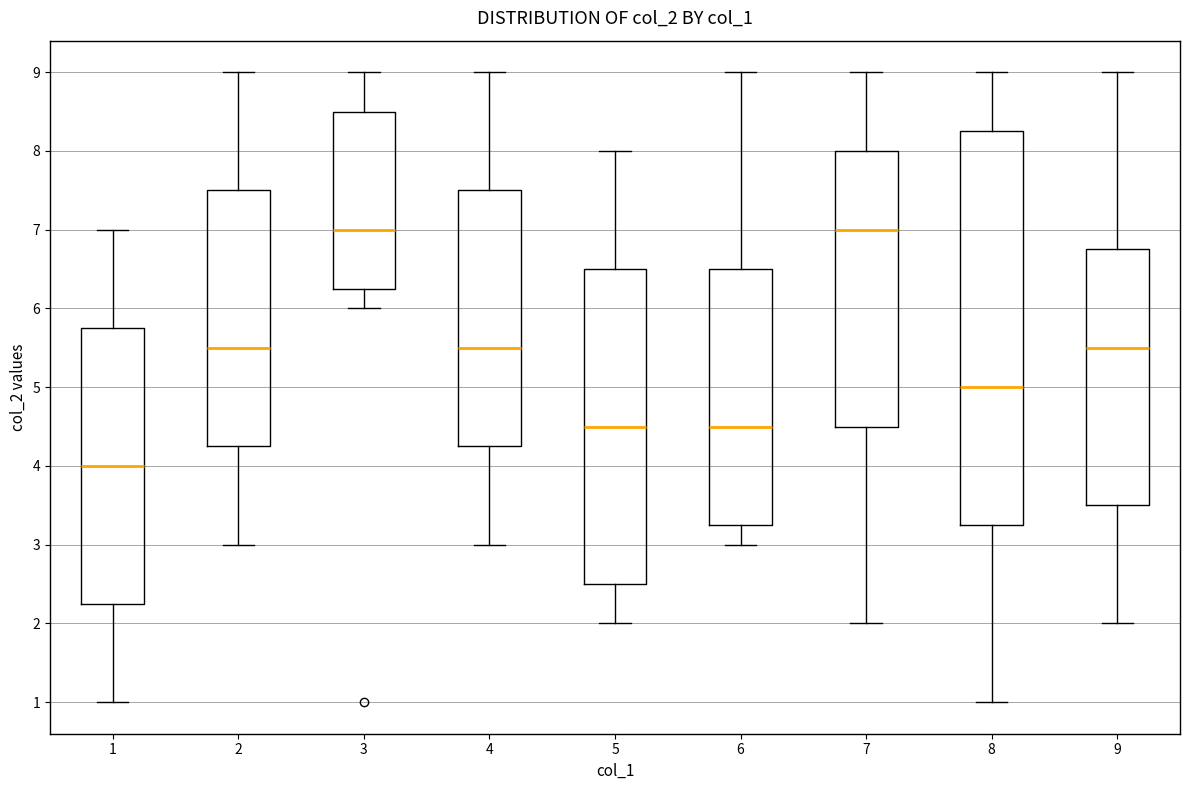

Which box's median line is the lowest?

1